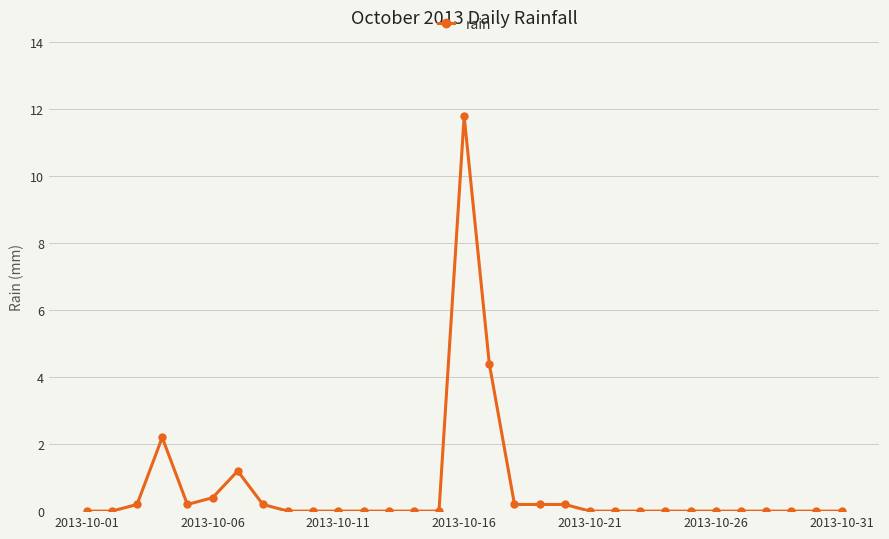

Reading right to left, extract all data points from this chart.

0.0	0.0	0.0	0.0	0.0	0.0	0.0	0.0	0.0	0.0	0.0	0.2	0.2	0.2	4.4	11.8	0.0	0.0	0.0	0.0	0.0	0.0	0.0	0.2	1.2	0.4	0.2	2.2	0.2	0.0	0.0